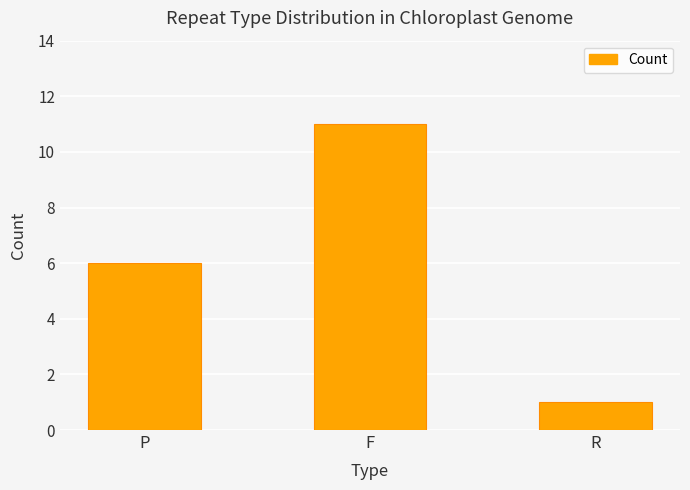

Count the values in the range 1 to 11.

3